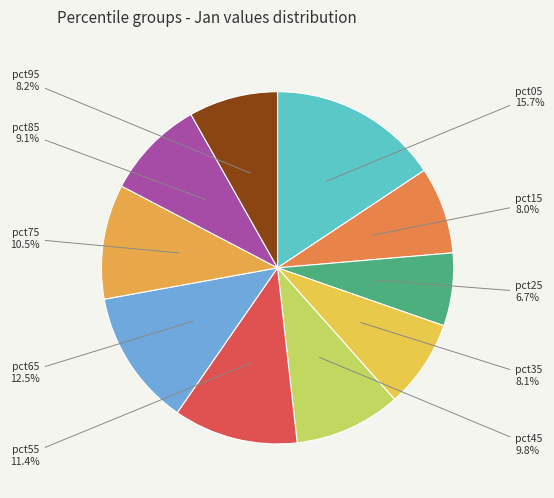

Does any single category account for the majority?

No